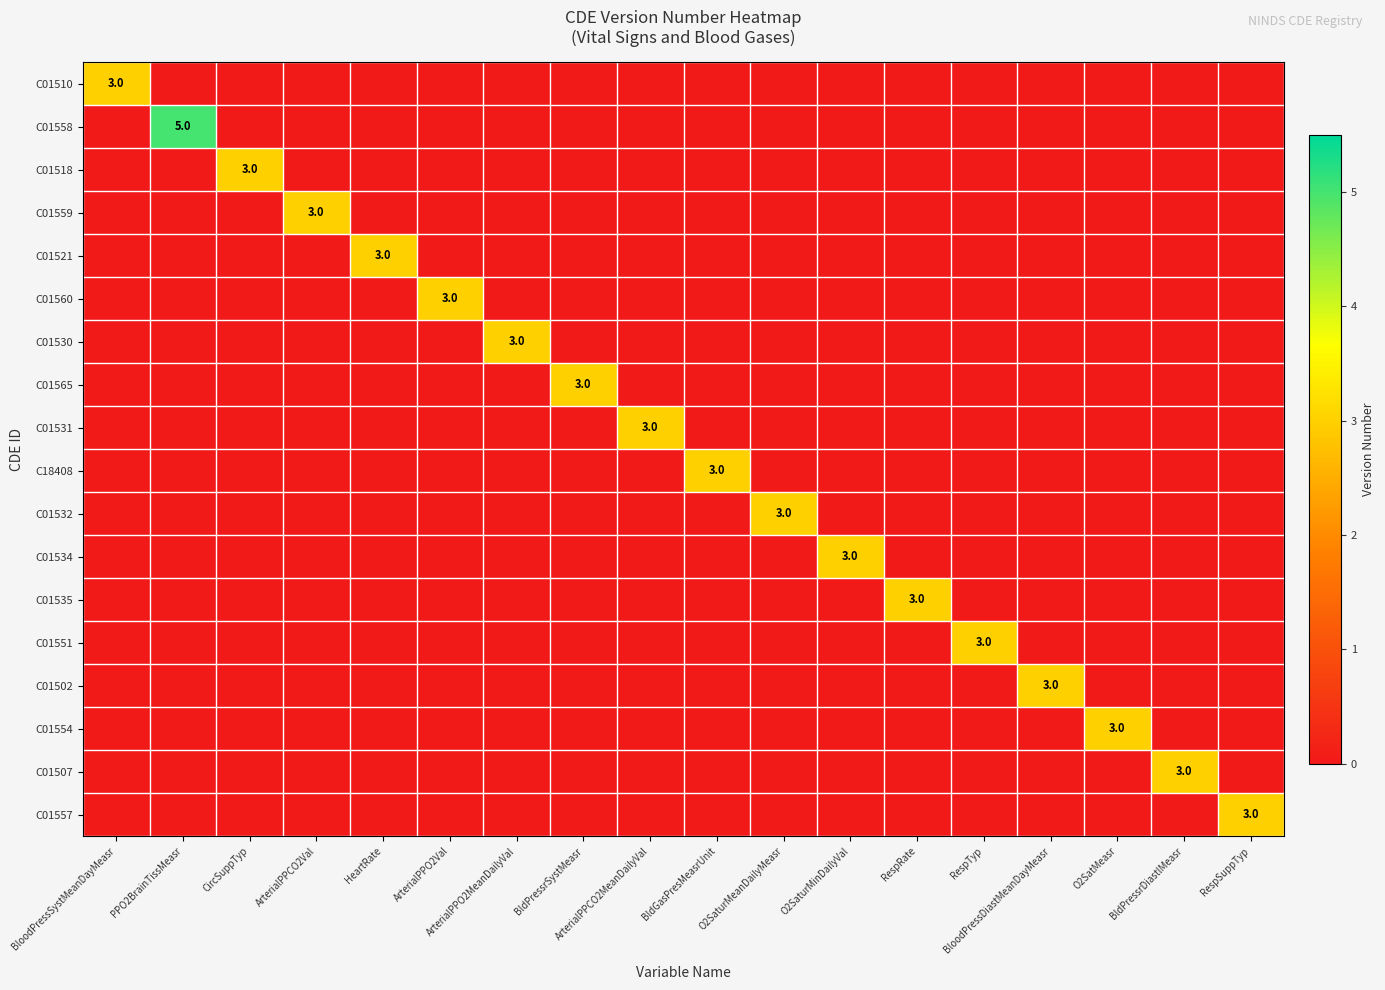

At BloodPressSystMeanDayMeasr, list the series in order from smallest to largest.

C01558, C01518, C01559, C01521, C01560, C01530, C01565, C01531, C18408, C01532, C01534, C01535, C01551, C01502, C01554, C01507, C01557, C01510